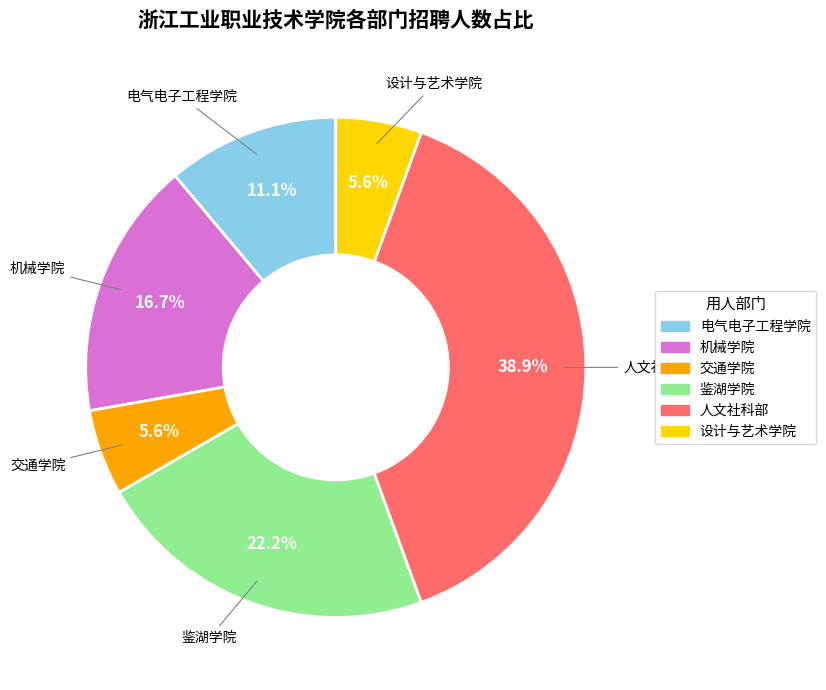

Is there any slice that represents more than half of the pie?

No